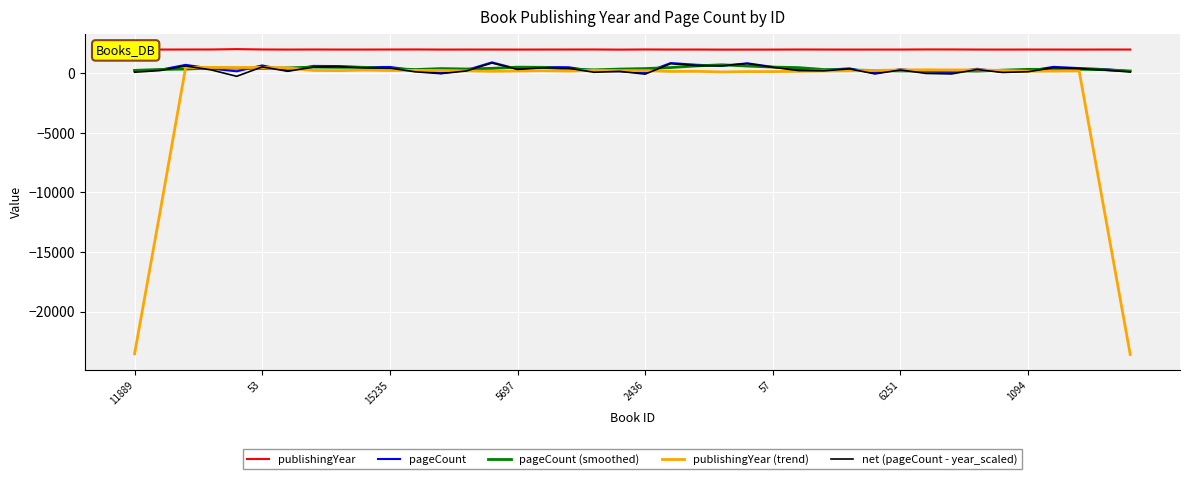

Which series has the largest total across all categories?

publishingYear